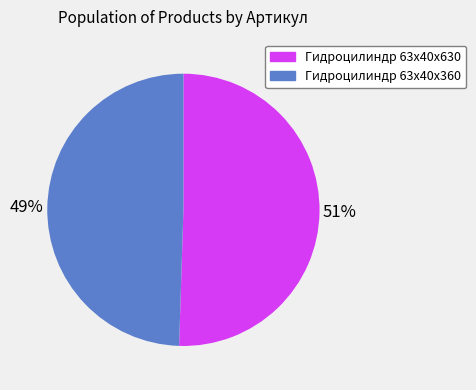

Does any single category account for the majority?

Yes